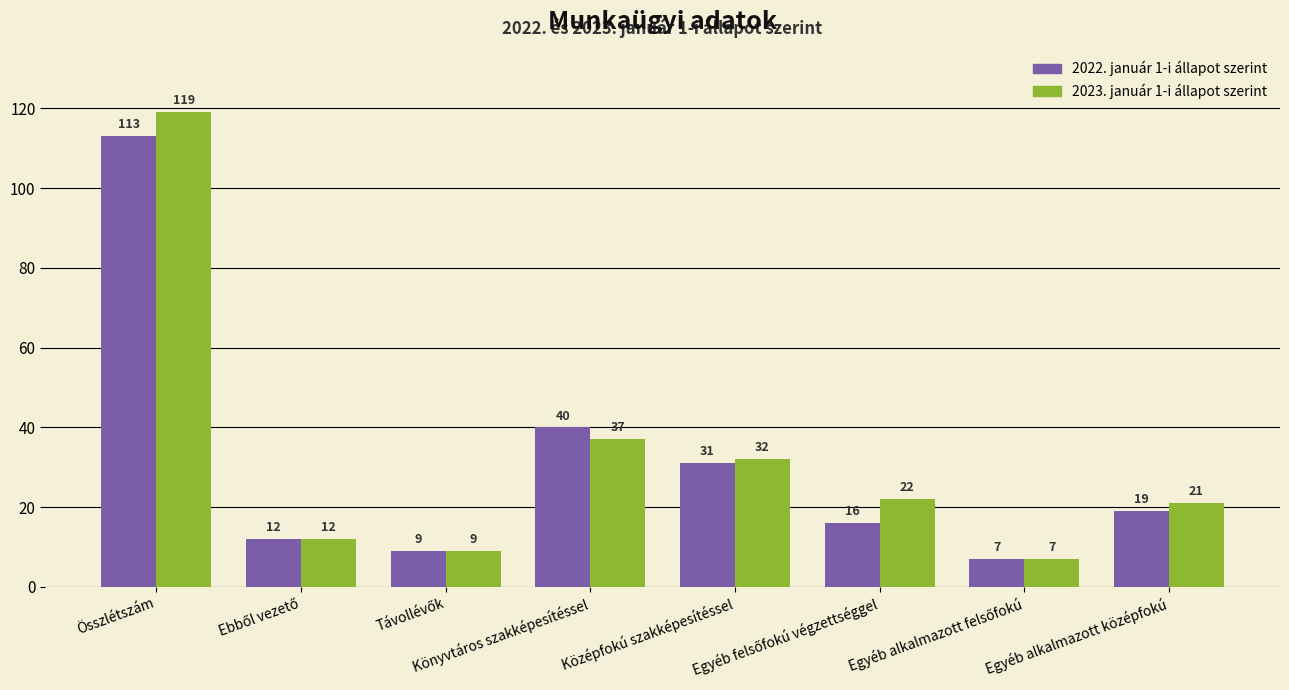

Which category has the highest value in the 2022. január 1-i állapot szerint series?

Összlétszám